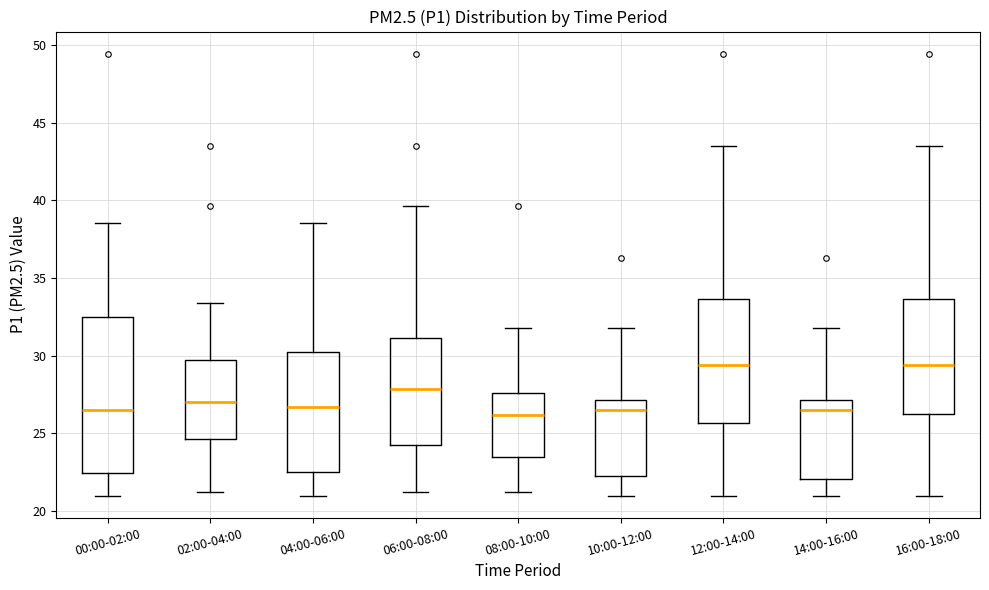

Reading left to right, transcribe this box plot: for each box, give where its median line is, the range the box spans, and where its two whiskers end, as read against the y-axis. The values are not printed on the chart, so give them approximately, as read against the axis.

00:00-02:00: median 26.5, box 22.5 to 32.5, whiskers 21.0 to 38.5
02:00-04:00: median 27.0, box 24.5 to 29.5, whiskers 21.0 to 33.5
04:00-06:00: median 26.5, box 22.5 to 30.0, whiskers 21.0 to 38.5
06:00-08:00: median 28.0, box 24.0 to 31.0, whiskers 21.0 to 39.5
08:00-10:00: median 26.0, box 23.5 to 27.5, whiskers 21.0 to 32.0
10:00-12:00: median 26.5, box 22.5 to 27.0, whiskers 21.0 to 32.0
12:00-14:00: median 29.5, box 25.5 to 33.5, whiskers 21.0 to 43.5
14:00-16:00: median 26.5, box 22.0 to 27.0, whiskers 21.0 to 32.0
16:00-18:00: median 29.5, box 26.0 to 33.5, whiskers 21.0 to 43.5